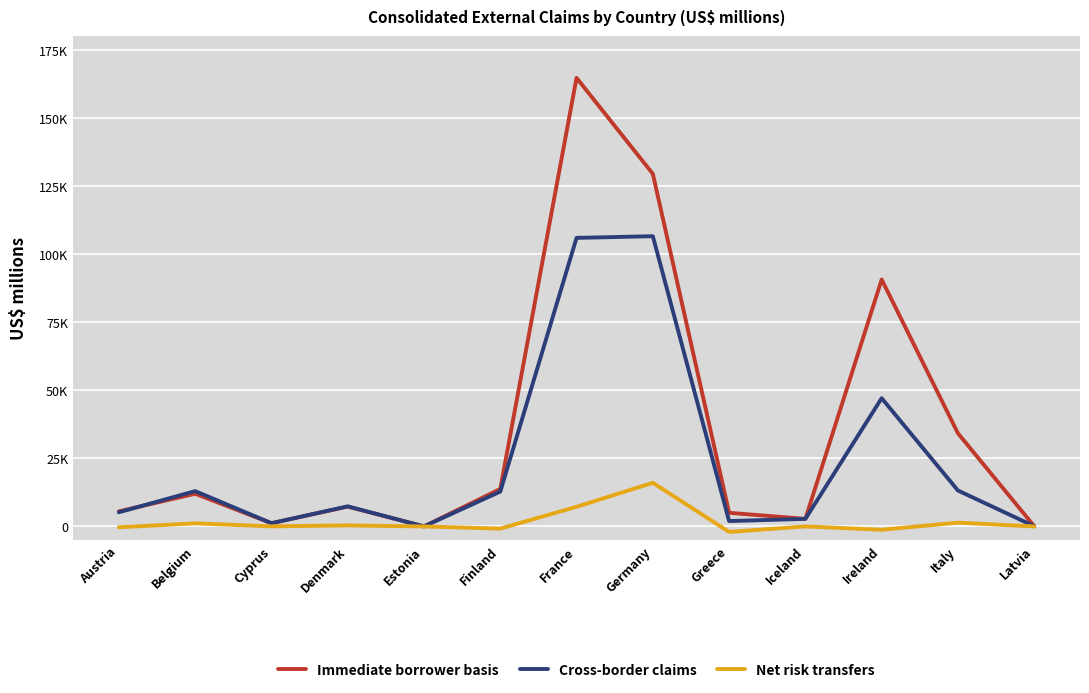

At which label is Cross-border claims closest to 53263?

Ireland